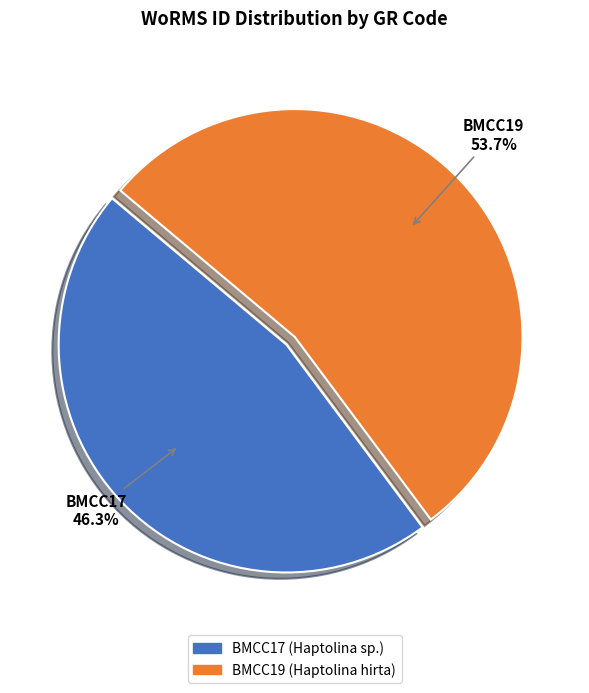

Rank the categories by value from lowest to highest.

BMCC17, BMCC19